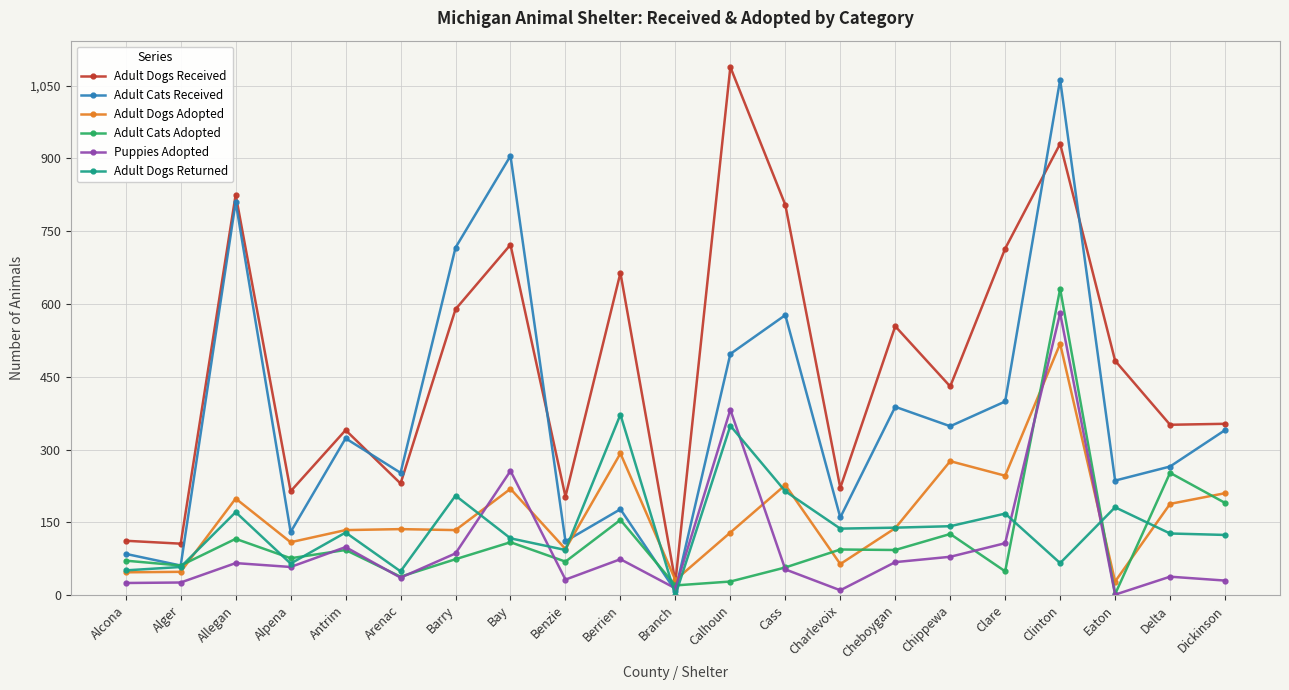

Where does the Adult Cats Adopted series first go above 76?

Allegan